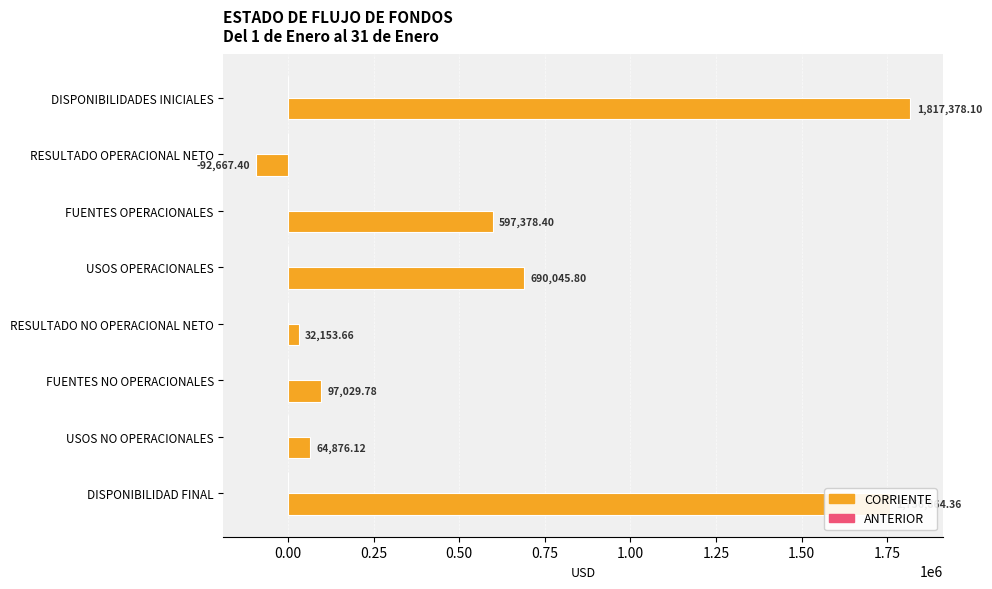

How many bars are there in total?

8